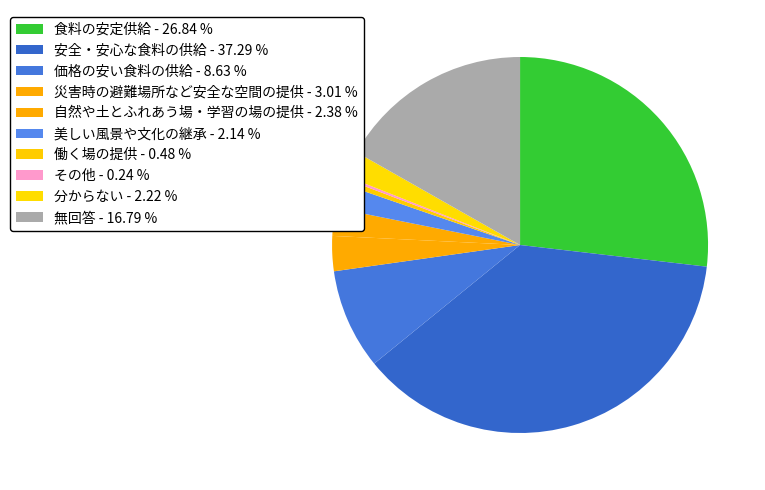

To the nearest percent, what percentage of the pie is 安全・安心な食料の供給?

37%